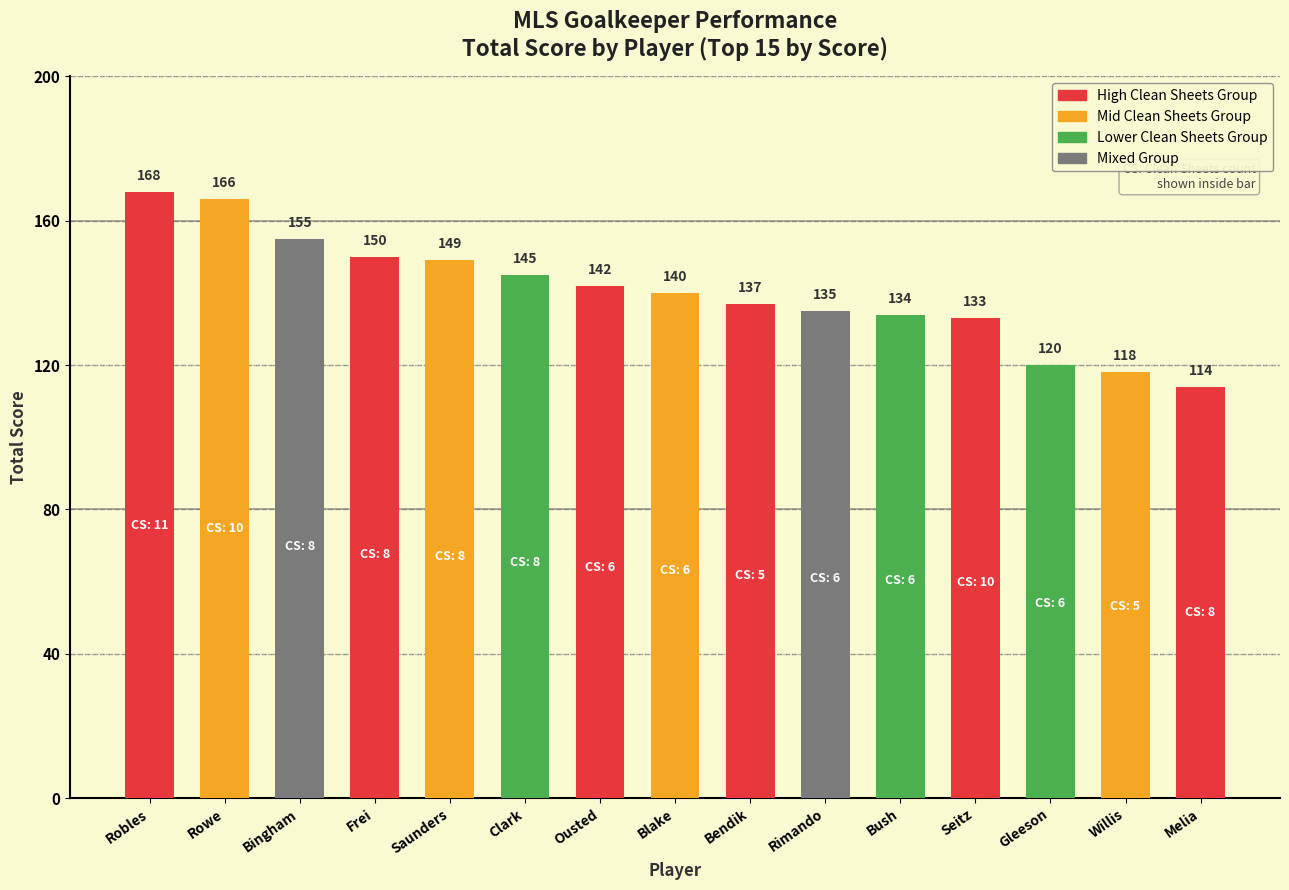

What is the average value of the total_score series?

140